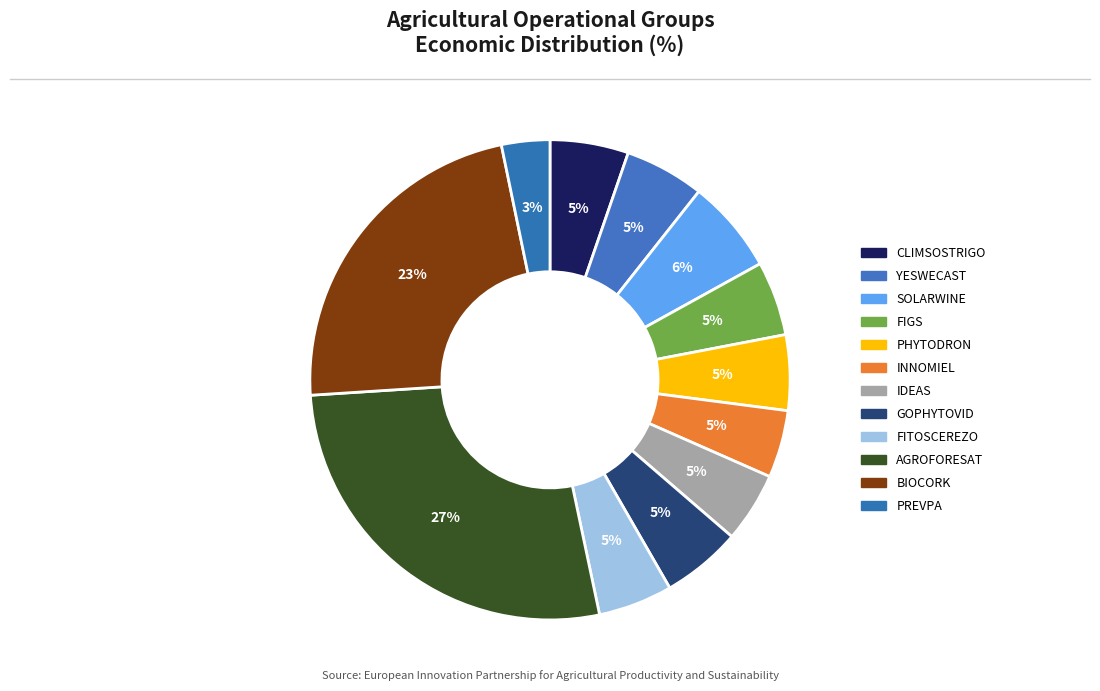

Count the number of slices in the pie.

12